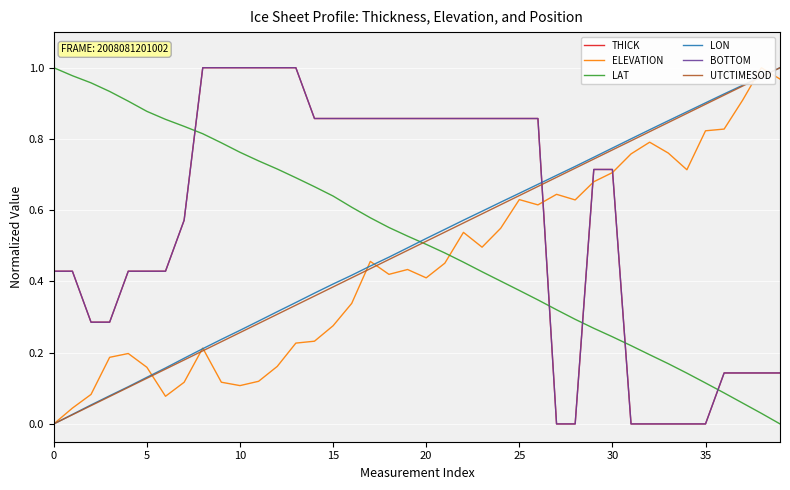

Is this an area chart (filled region under the line)?

No